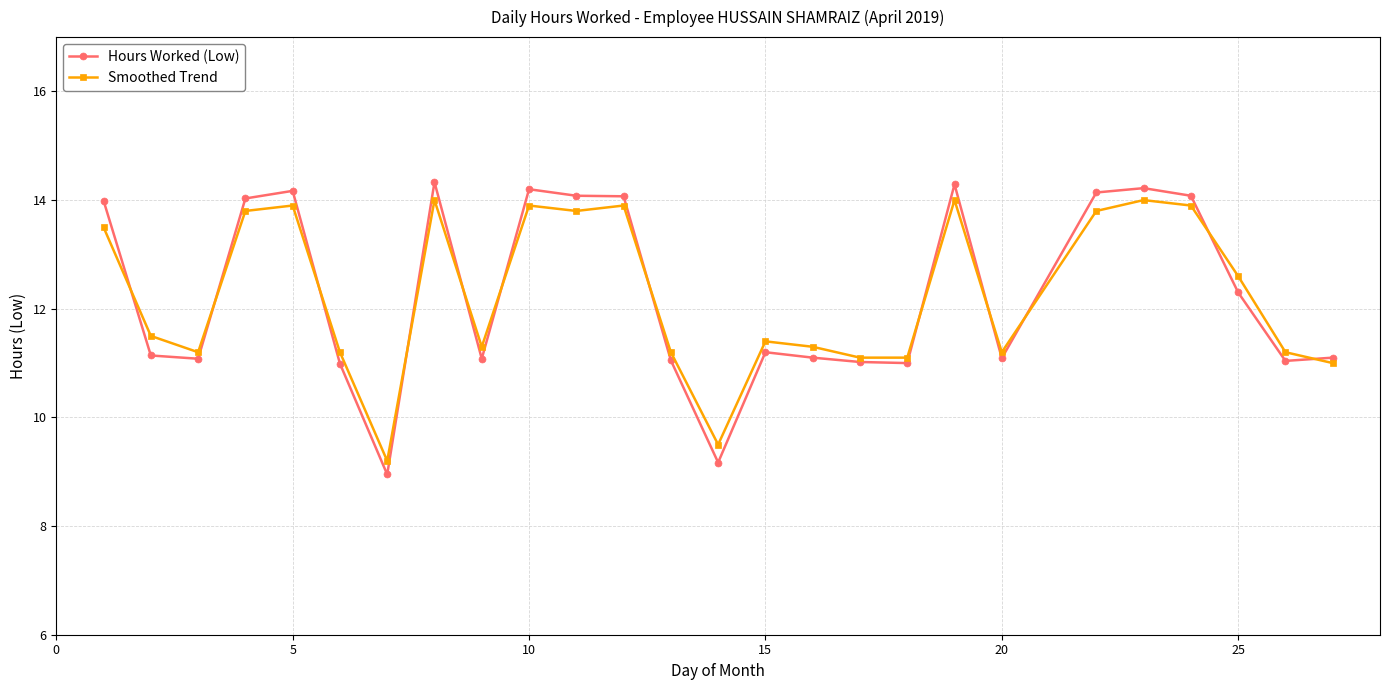

What is the lowest value of the Smoothed Trend series?

9.2